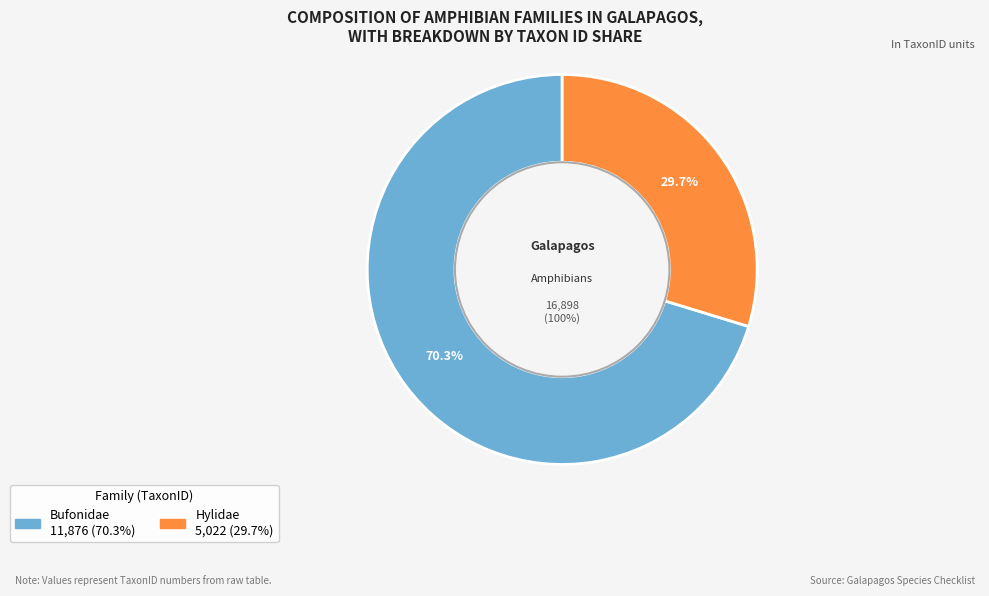

How many segments does this pie chart have?

2